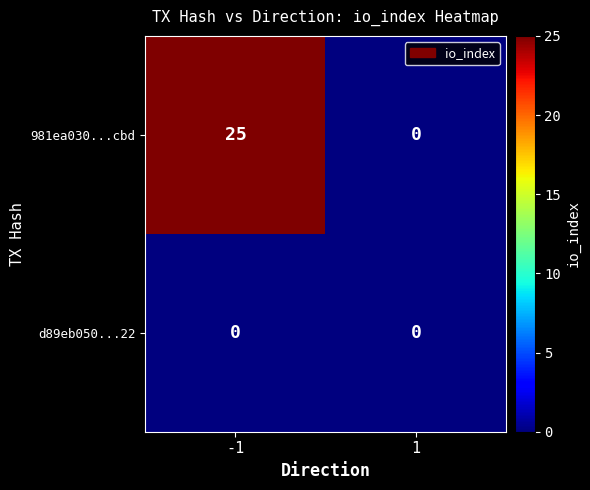

List the series in order of their peak value, highest first.

981ea030...cbd, d89eb050...22